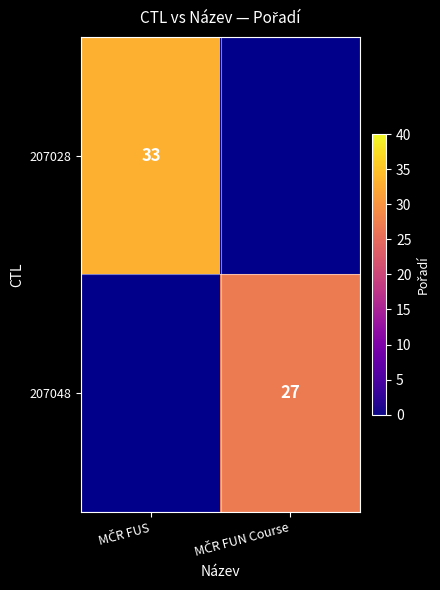

Which category has the lowest value across all series?

MČR FUN Course